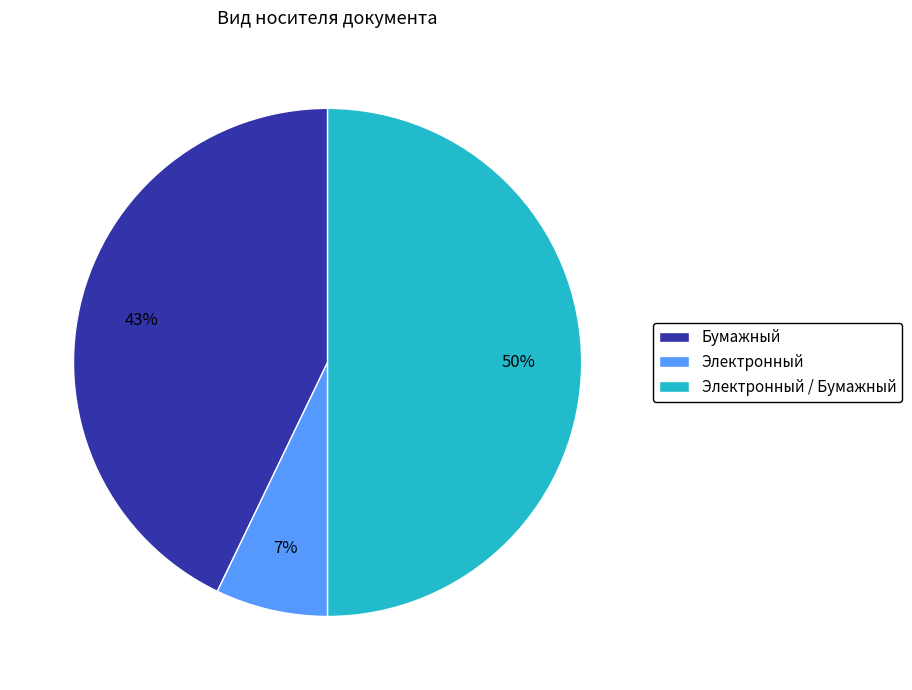

Between Электронный / Бумажный and Электронный, which is larger?

Электронный / Бумажный